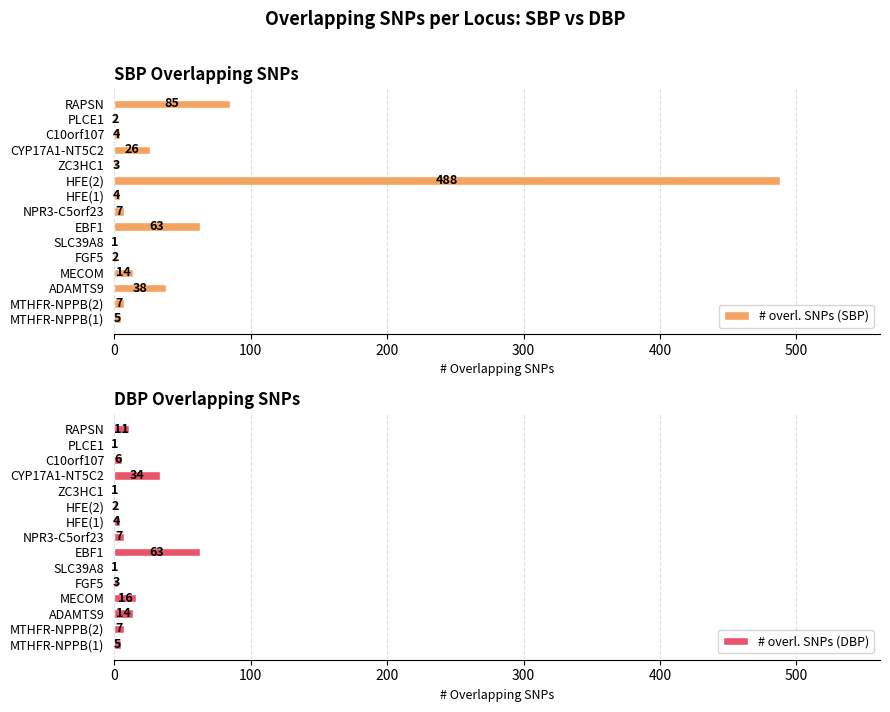

Reading left to right, extract all data points from this chart.

# overl. SNPs (SBP): 5	7	38	14	2	1	63	7	4	488	3	26	4	2	85
# overl. SNPs (DBP): 5	7	14	16	3	1	63	7	4	2	1	34	6	1	11